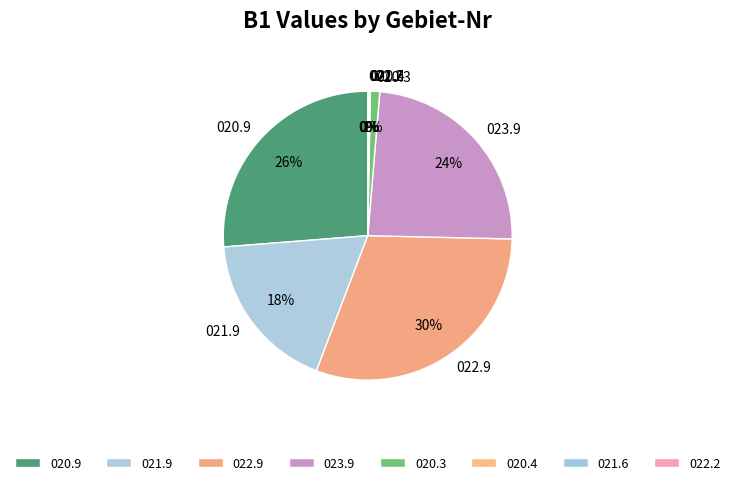

True or false: 022.9 accounts for 30% of the total.

True